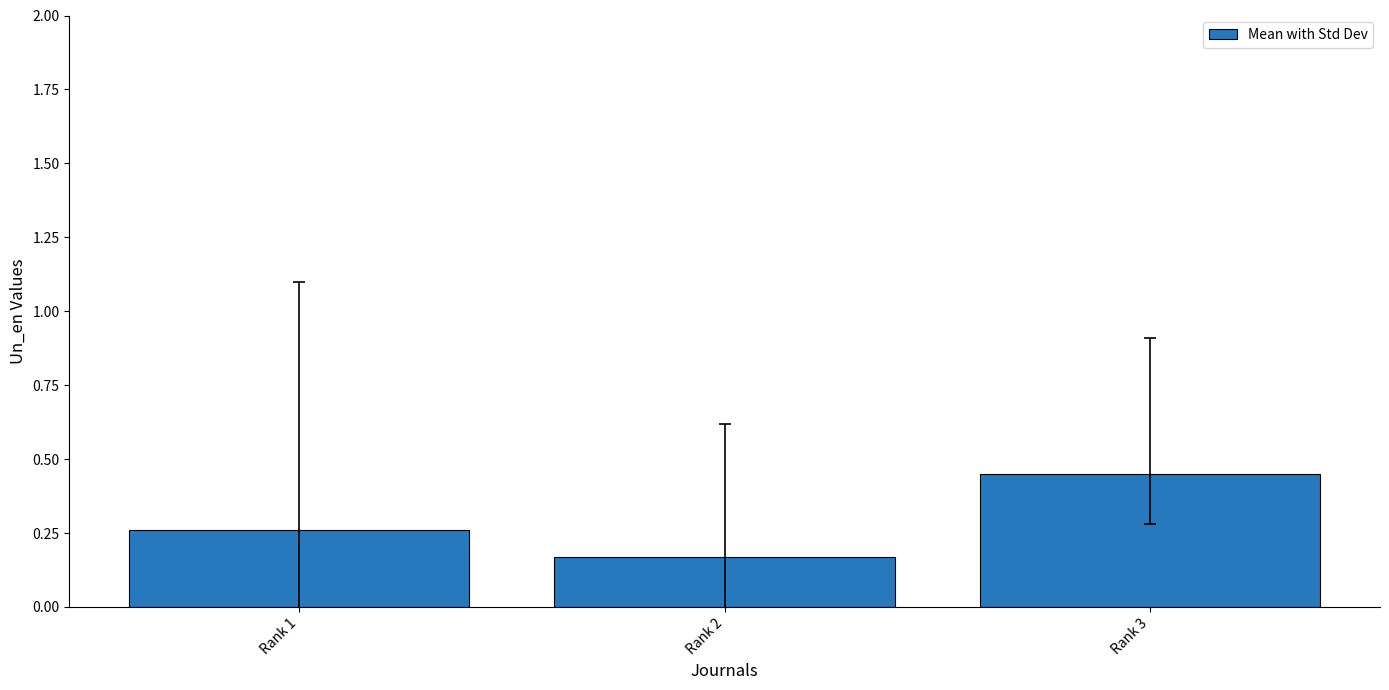

Rank the categories by value from highest to lowest.

Rank 3, Rank 1, Rank 2